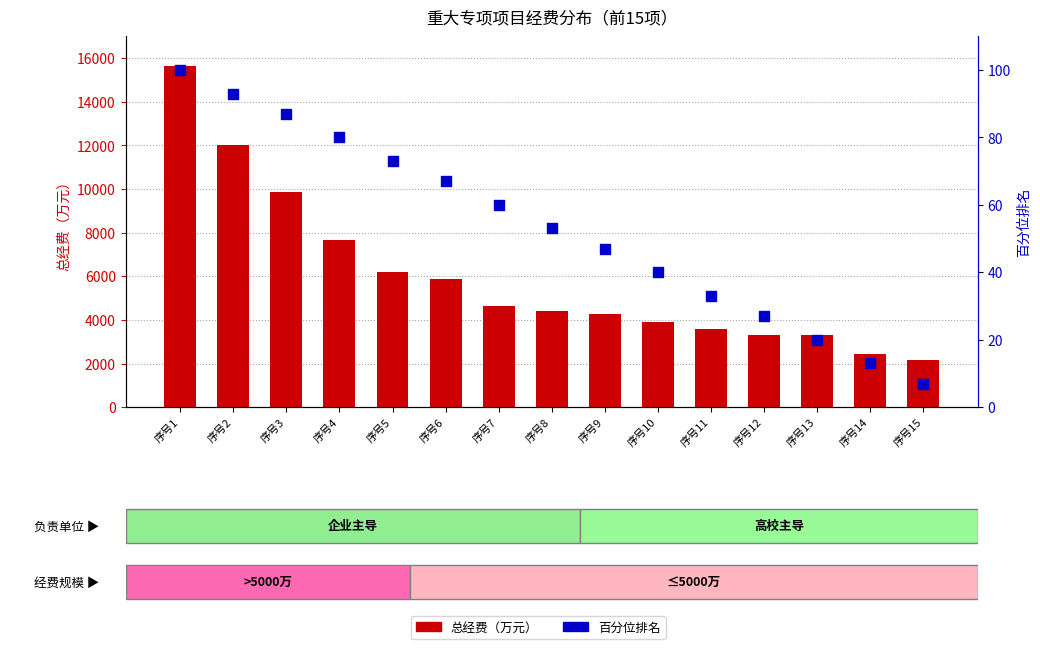

What are all the series names shown in the legend?

总经费(万元), 百分位排名